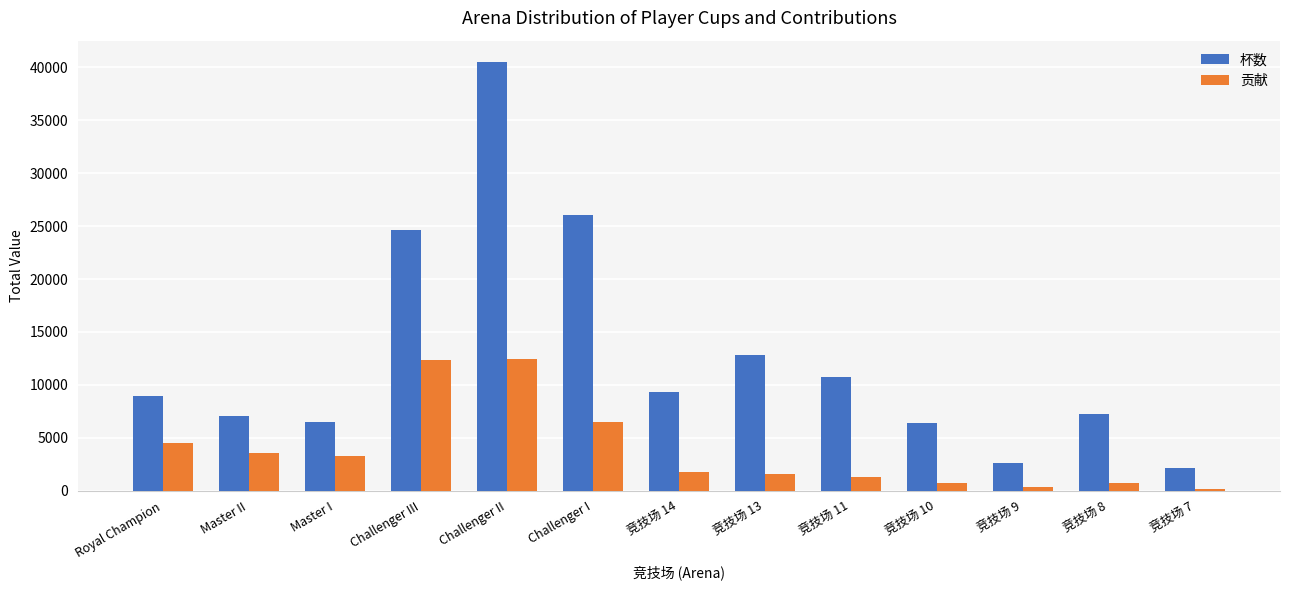

Count the number of categories in the chart.

13